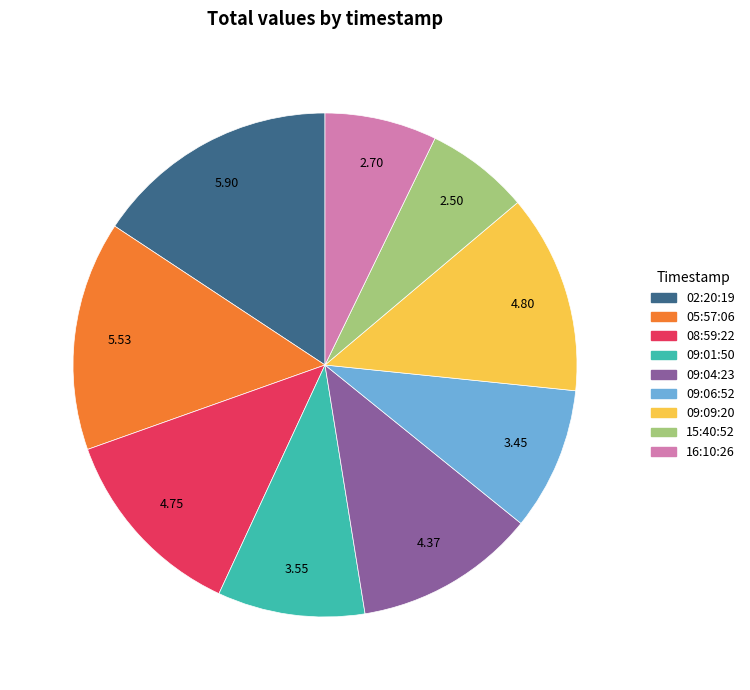

Is the sum of 08:59:22 and 16:10:26 greater than half?

No